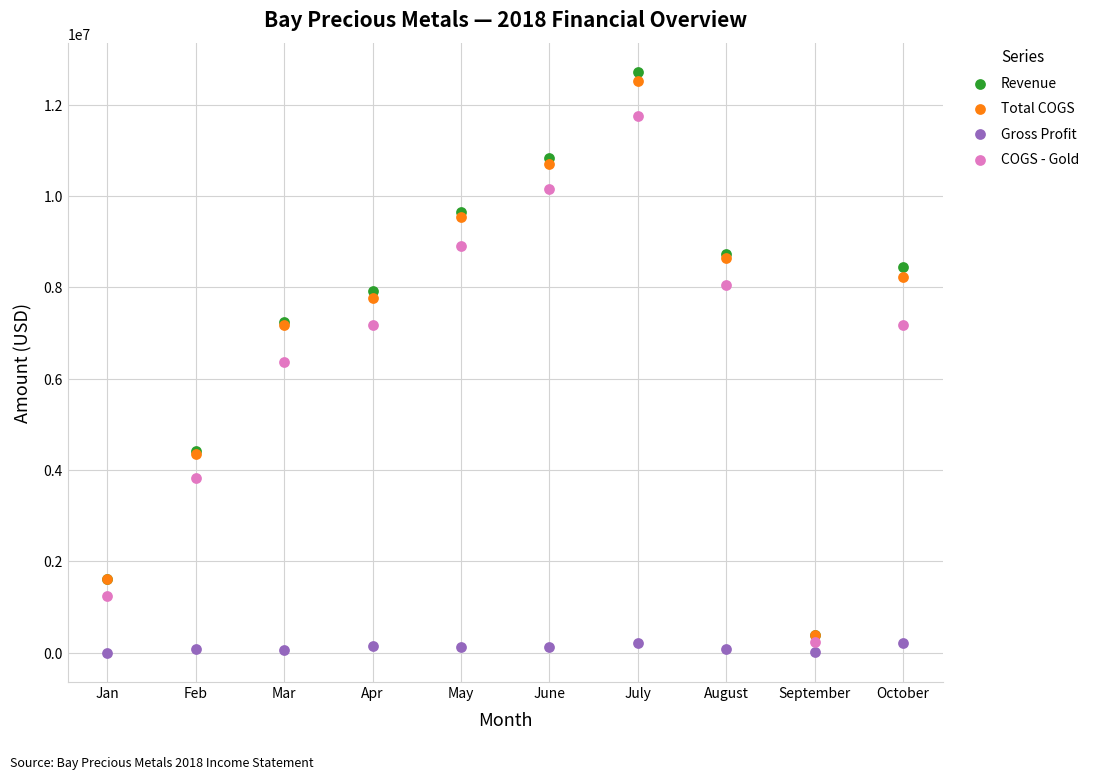

In the Revenue series, what Y value is closest to 6551685?

7244841.4